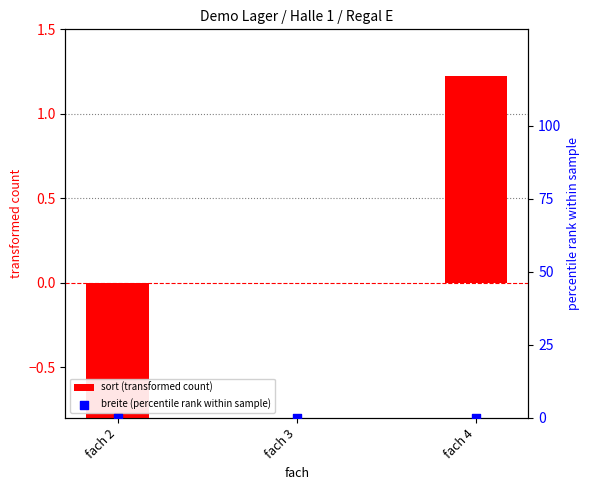

Which series reaches the minimum Y coordinate?

sort (transformed count)